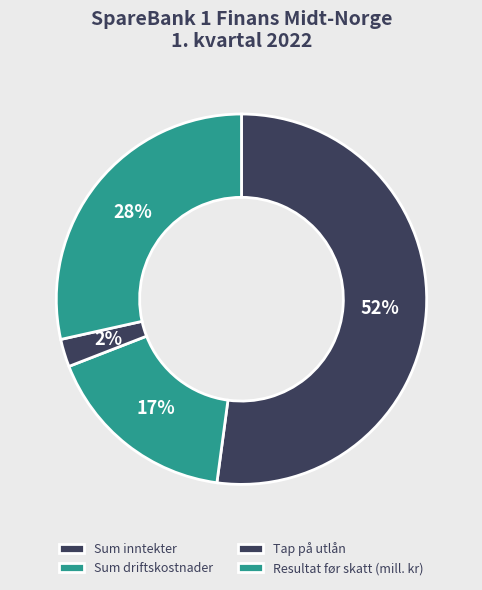

Which slice is the largest?

Sum inntekter